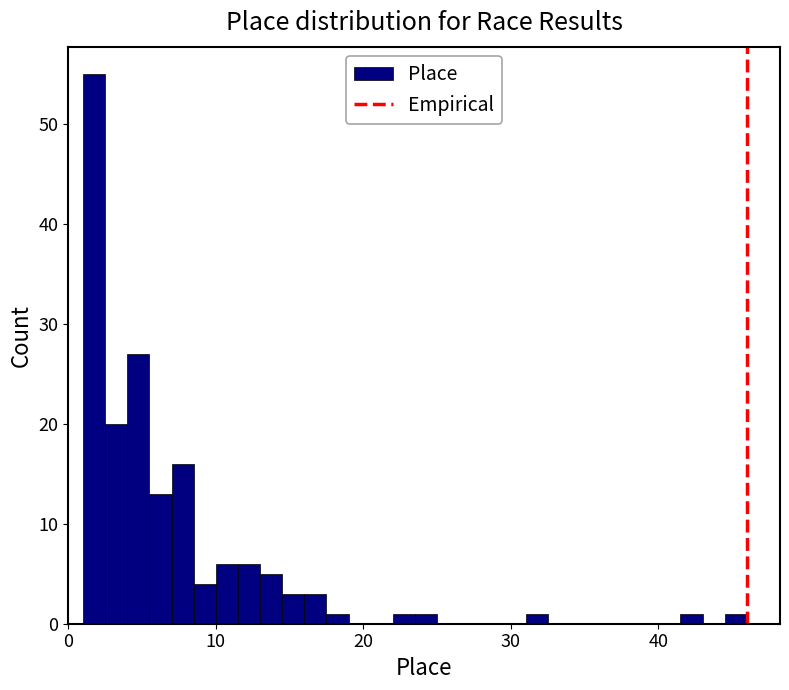

Read against the x-axis, roughly where is the centre of the tallest bar?

2